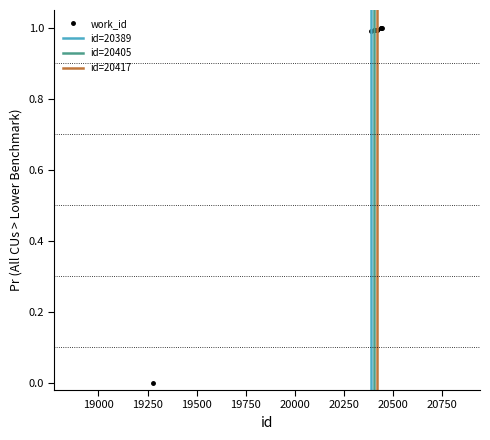

The value at 20419 is 0.6. True or false?

False